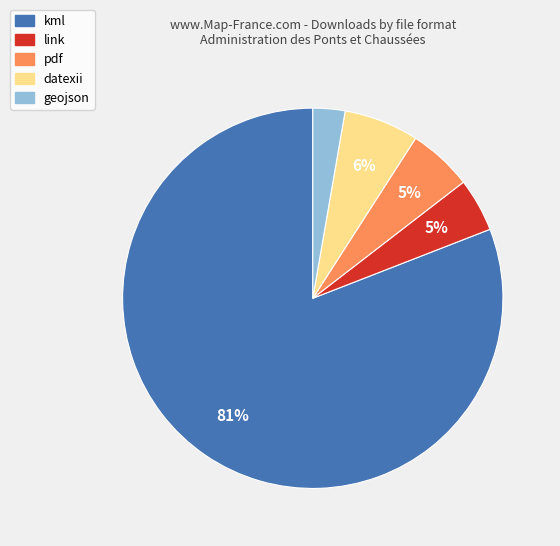

To the nearest percent, what is the difference between the largest and smallest slice percentages?

78%